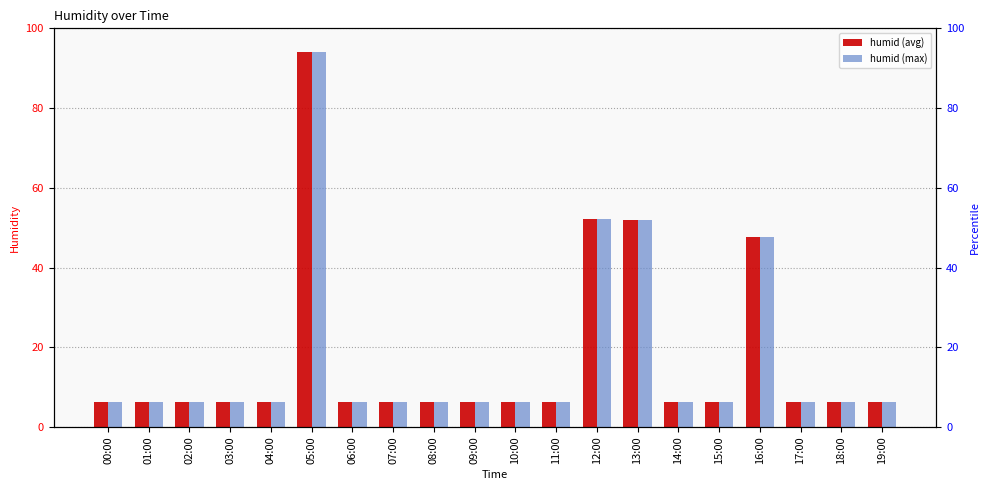

List the series in order of their peak value, lowest first.

humid (avg), humid (max)